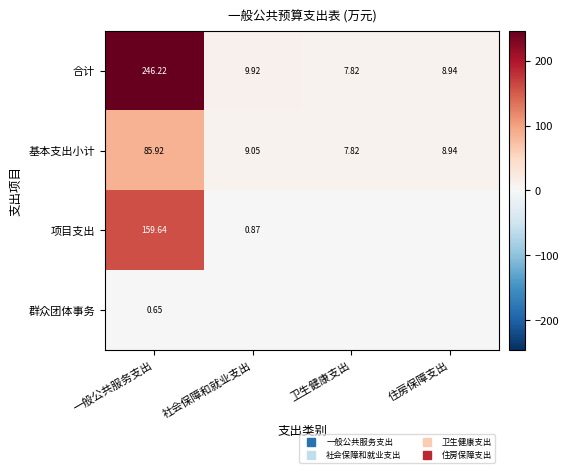

What is the difference between the 基本支出小计 values at 社会保障和就业支出 and 一般公共服务支出?

76.9